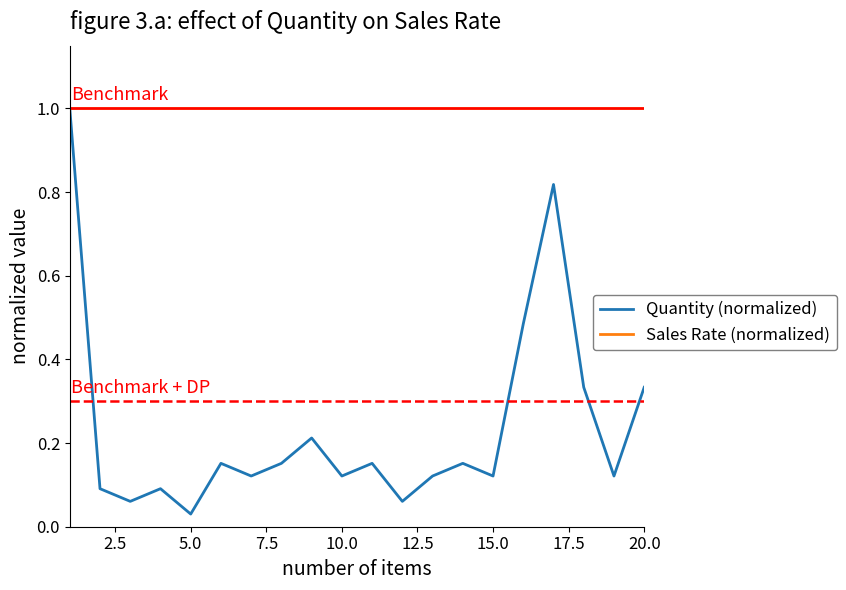

List the series in order of their overall mean, lowest first.

Quantity (normalized), Sales Rate (normalized)